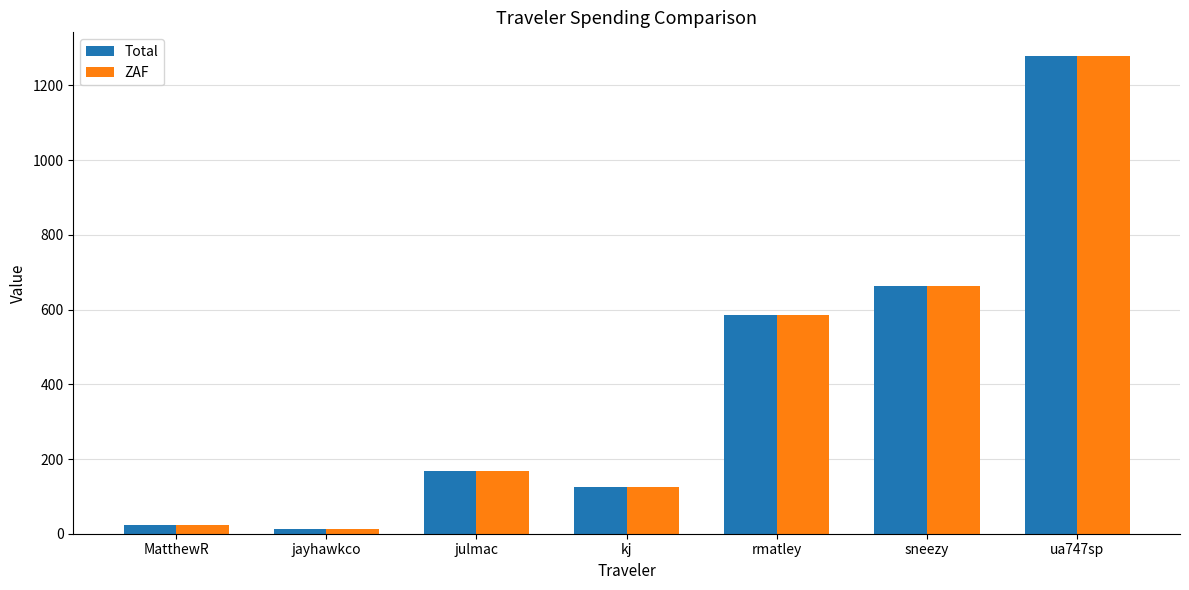

How many values in the Total series exceed 167?

4